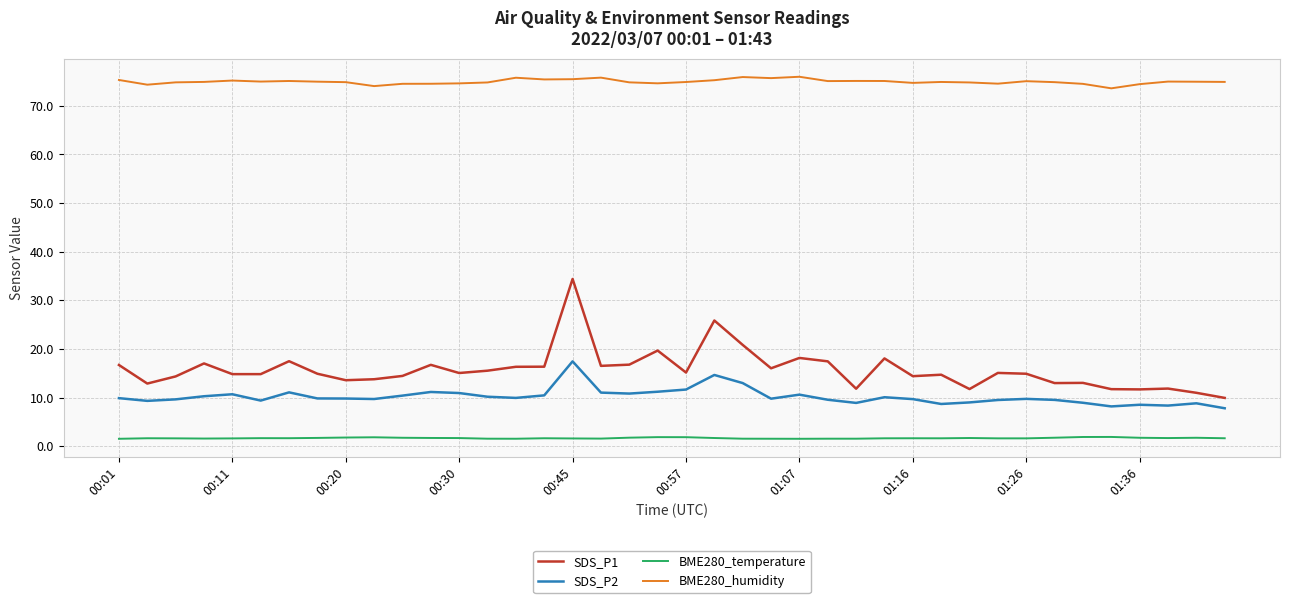

True or false: SDS_P2 and BME280_temperature intersect in this chart.

False